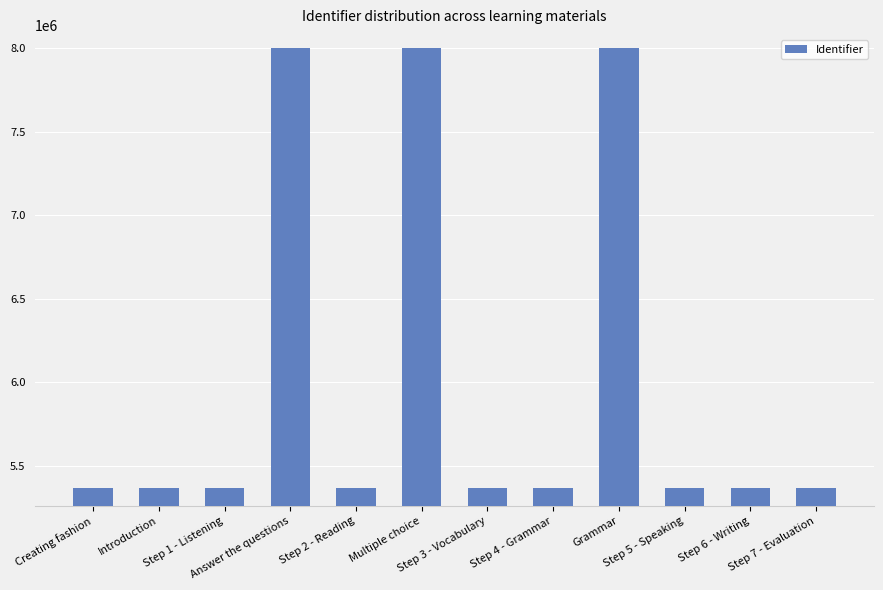

What is the minimum value shown in the chart?

5367705